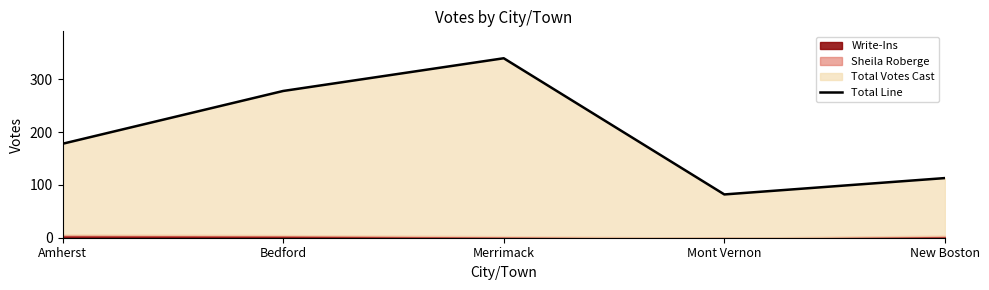

At which category does the chart reach its minimum across all series?

Mont Vernon